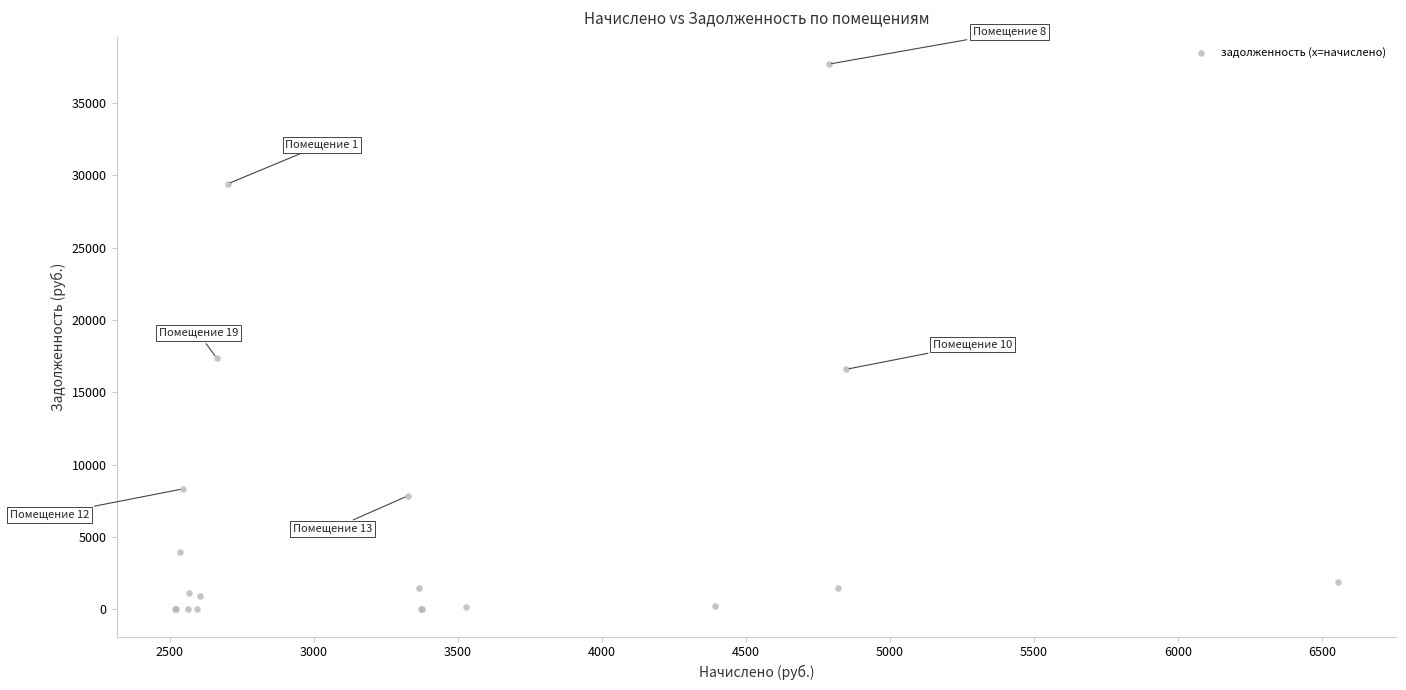

What Y value in the scatter plot is closest to 18839?

17369.7